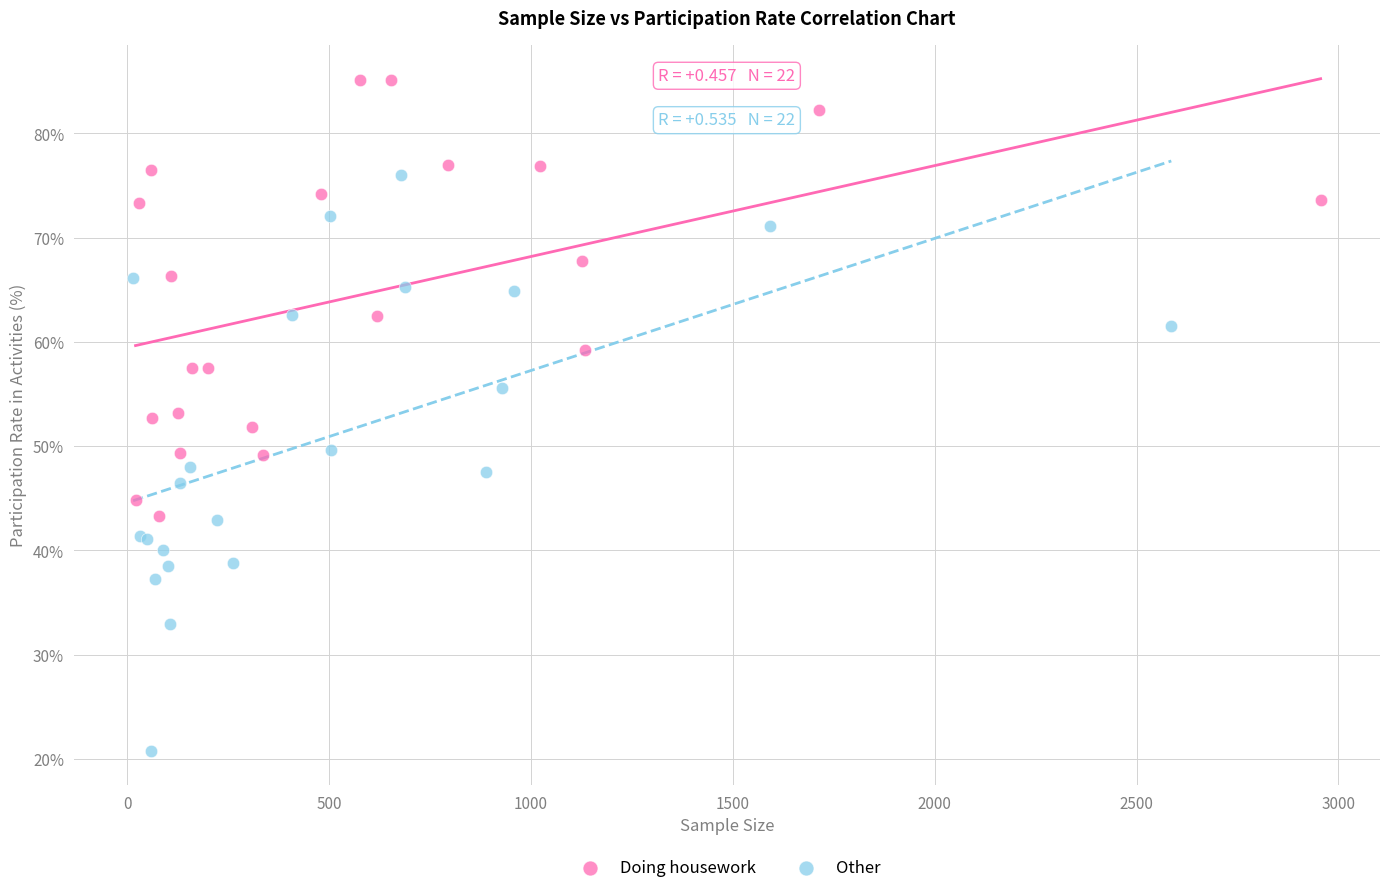

What are all the series names shown in the legend?

Doing housework, Other